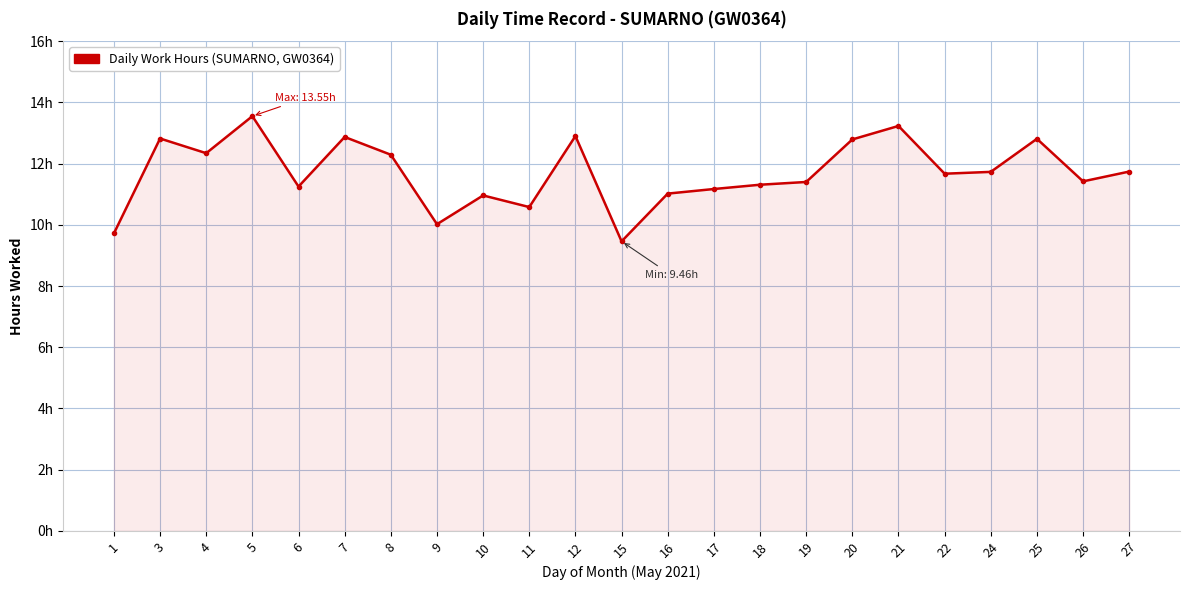

Which has a higher value, 20 or 8?

20